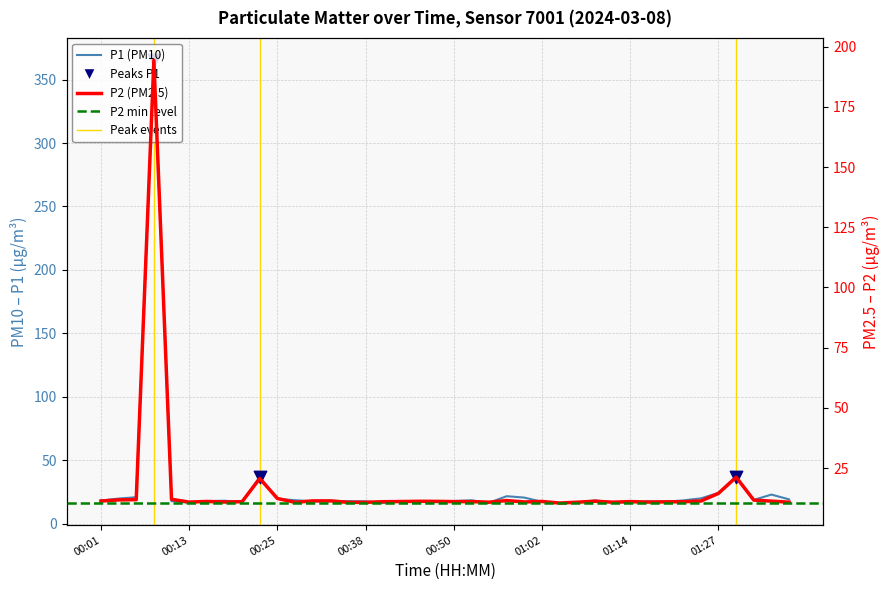

Which series reaches the minimum Y coordinate?

P2